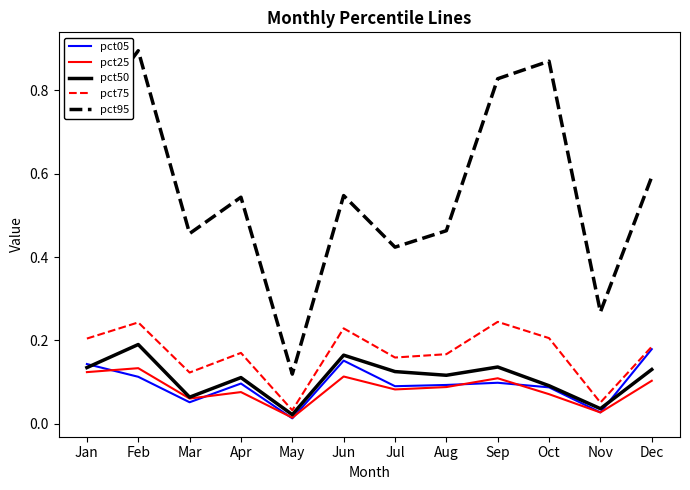

True or false: pct95 and pct25 intersect in this chart.

False